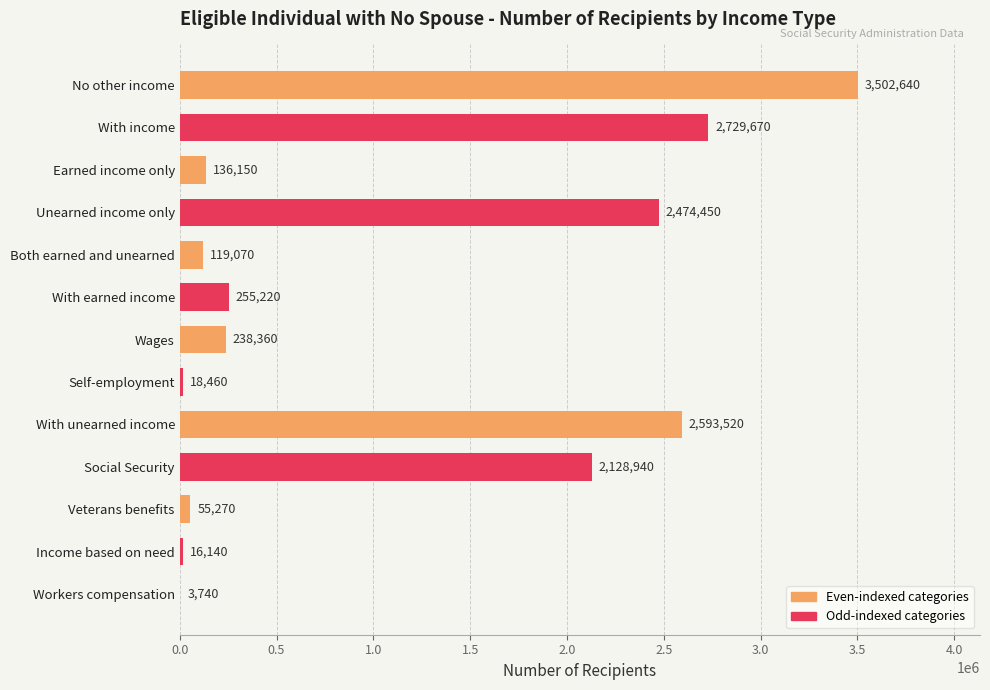

At which label is the value closest to 1753190?

Social Security